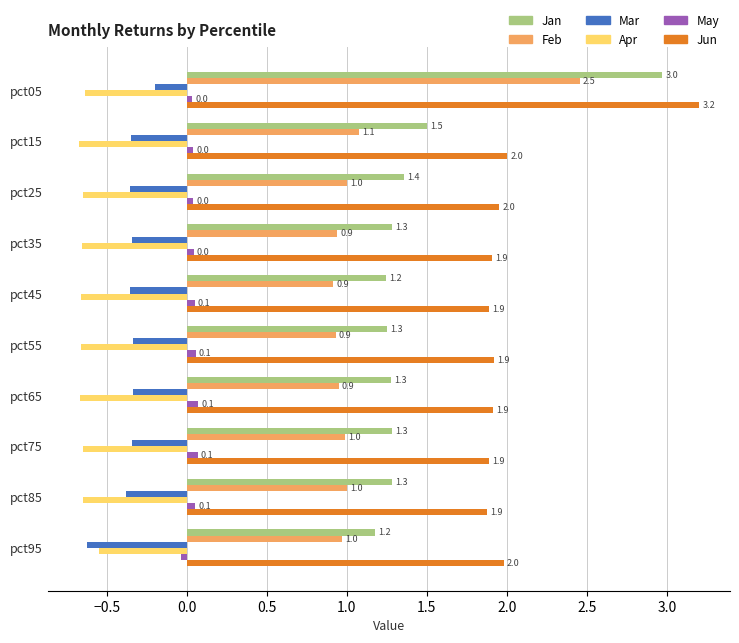

What is the maximum value shown in the chart?

3.2